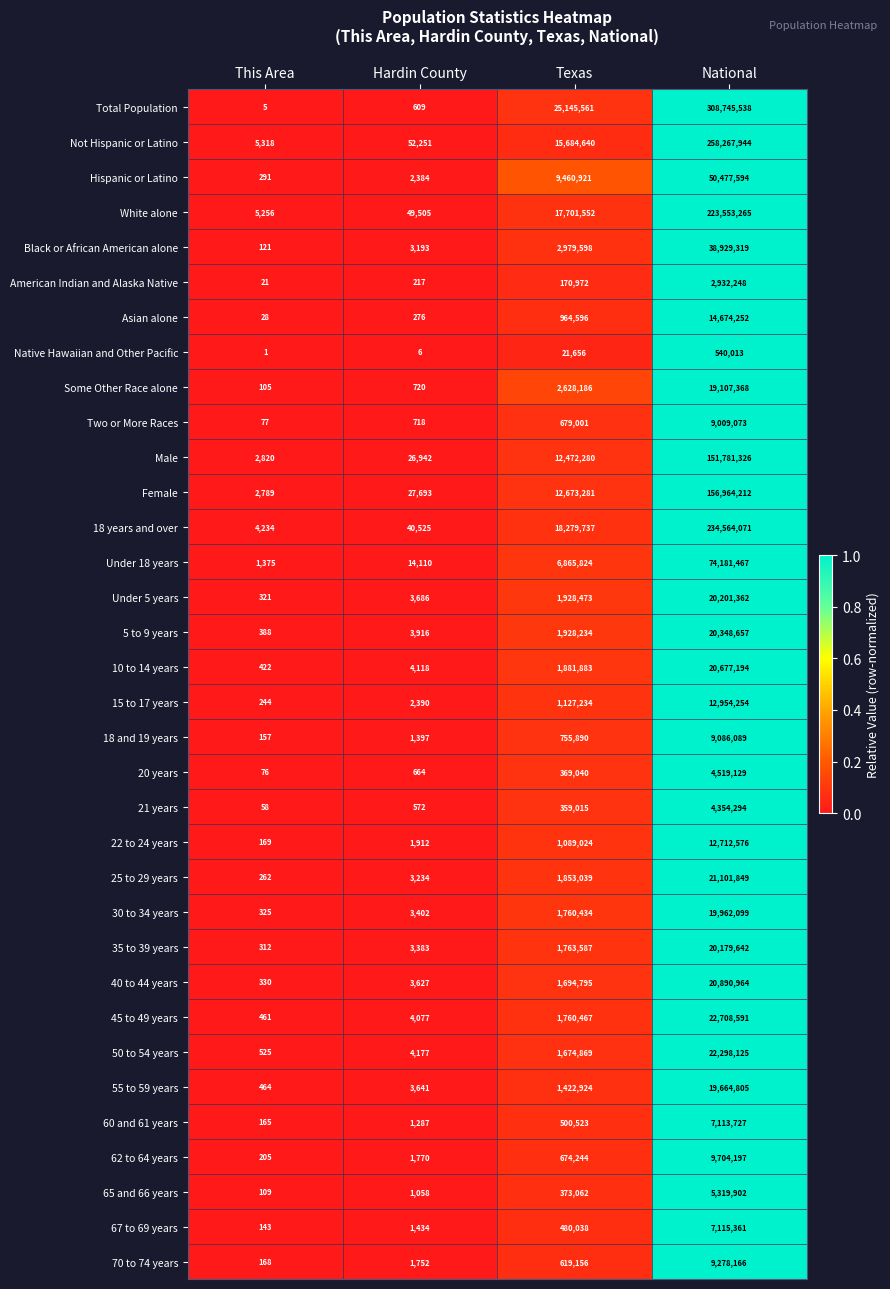

Which series has the widest spread of values?

Total Population